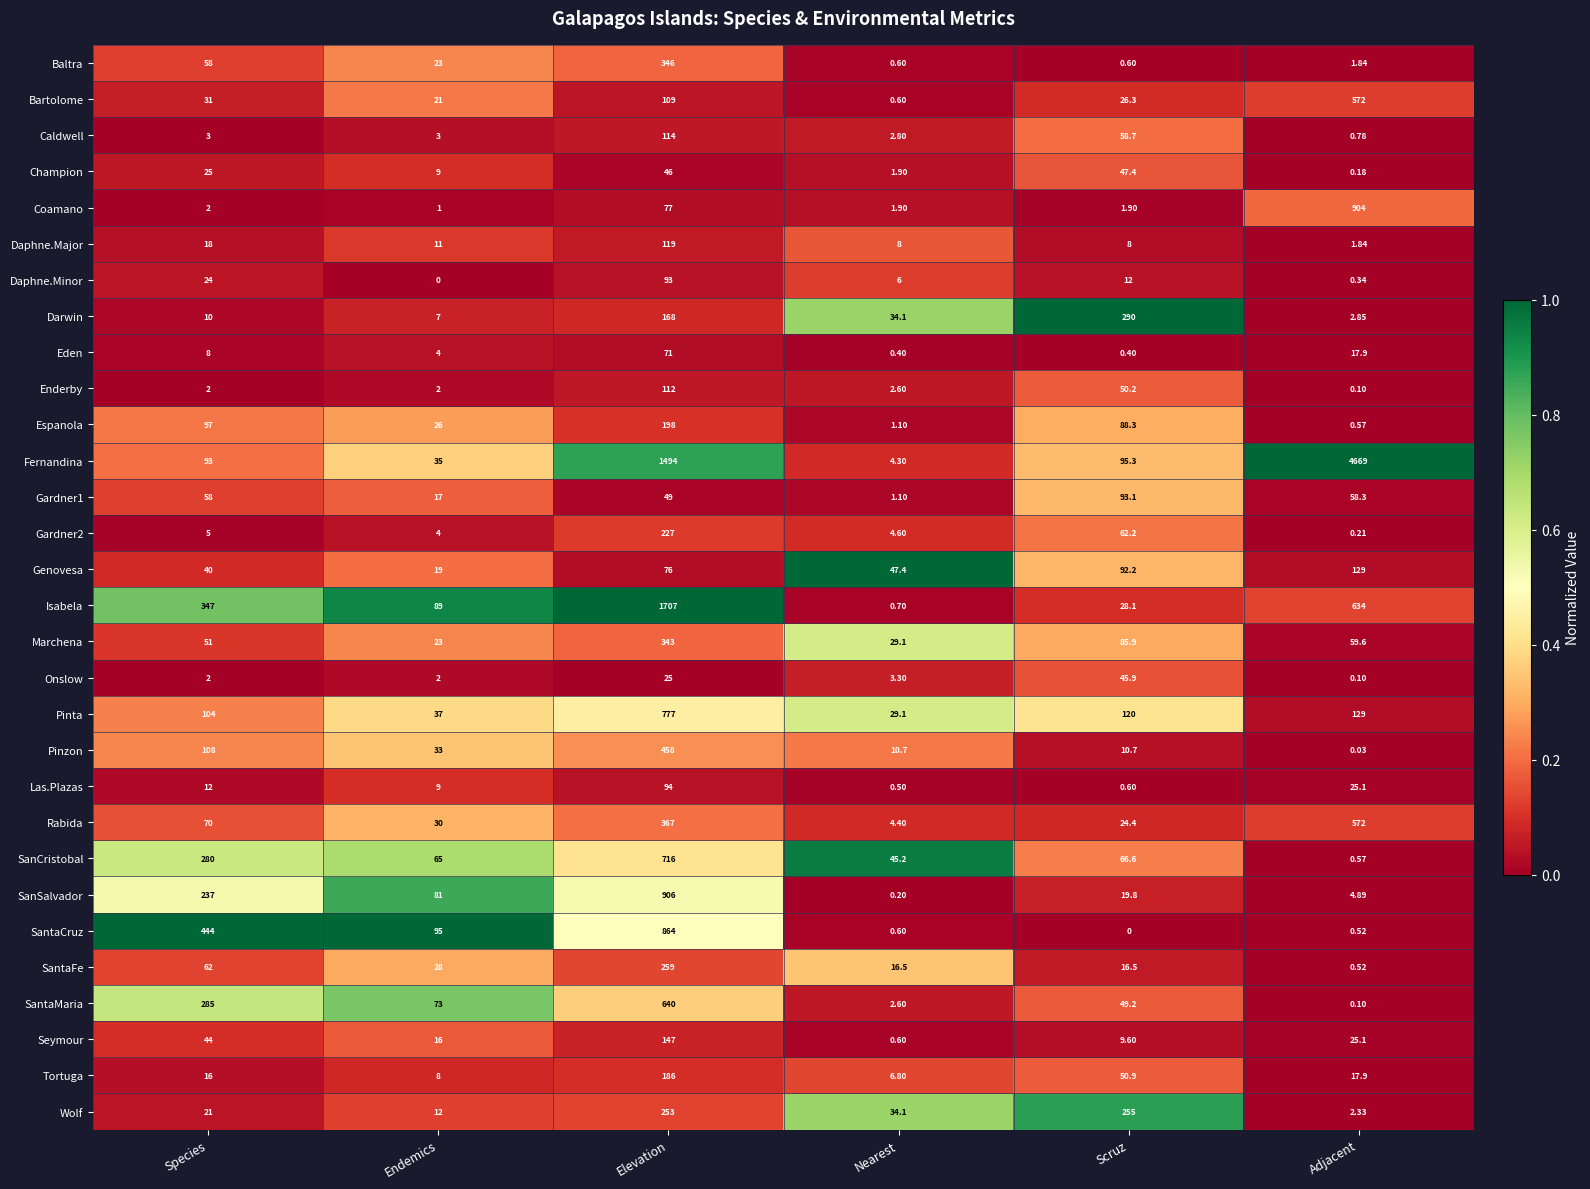

Which series has the largest total across all categories?

Fernandina